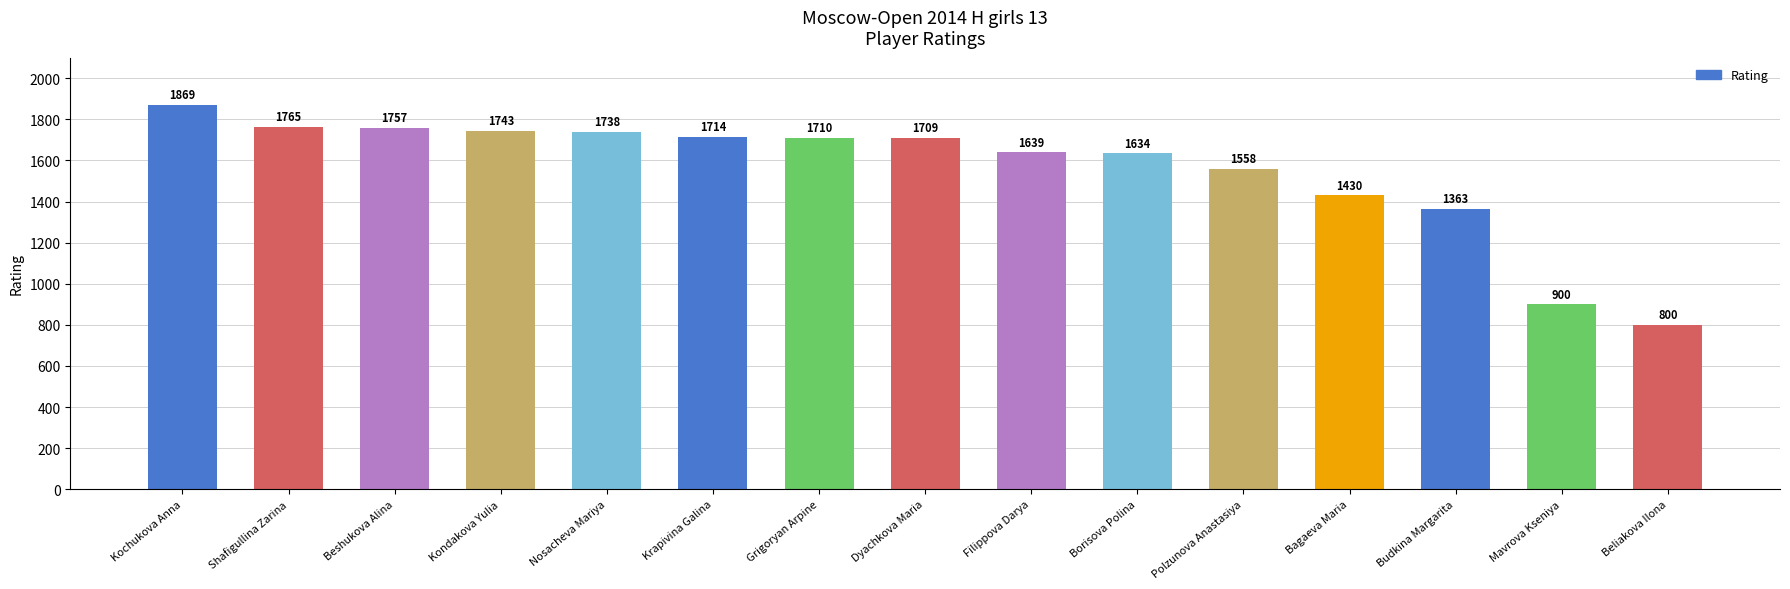

How many bars are there in total?

15